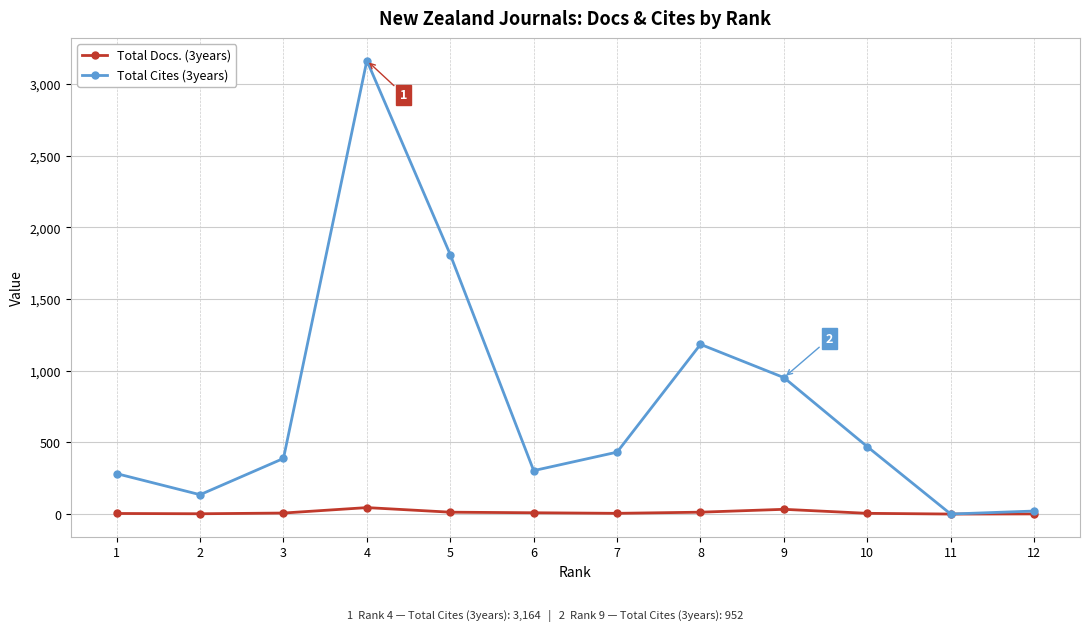

How many data points does each series have?

12